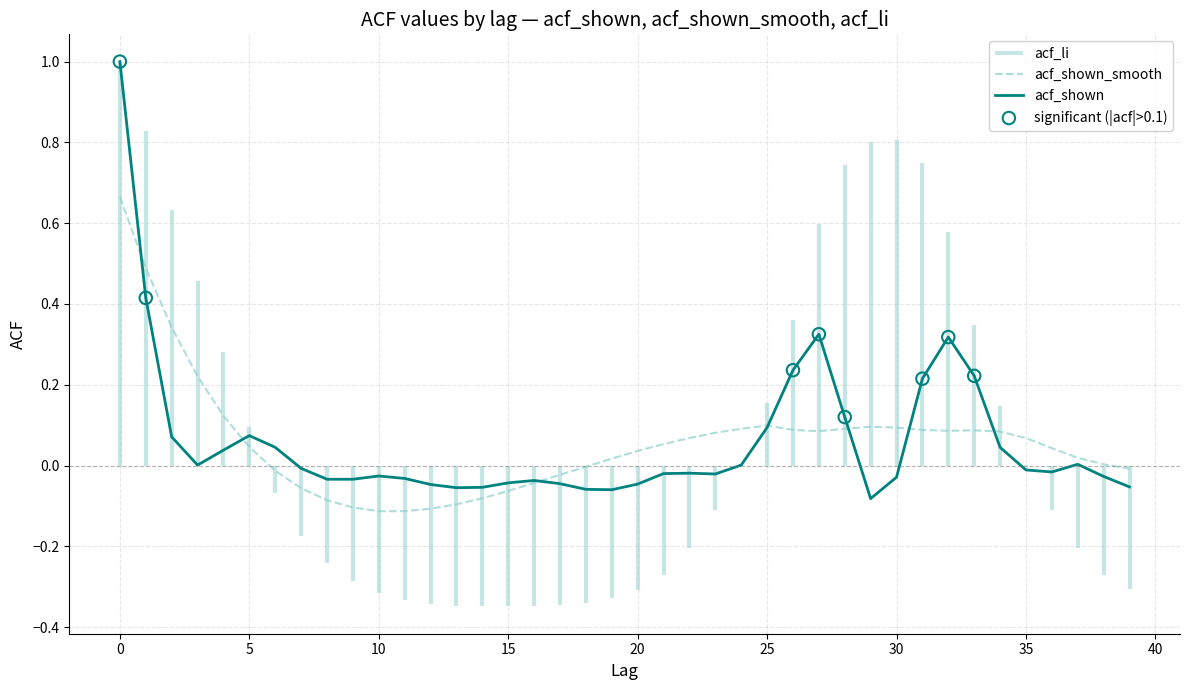

Which series reaches the maximum Y coordinate?

acf_shown